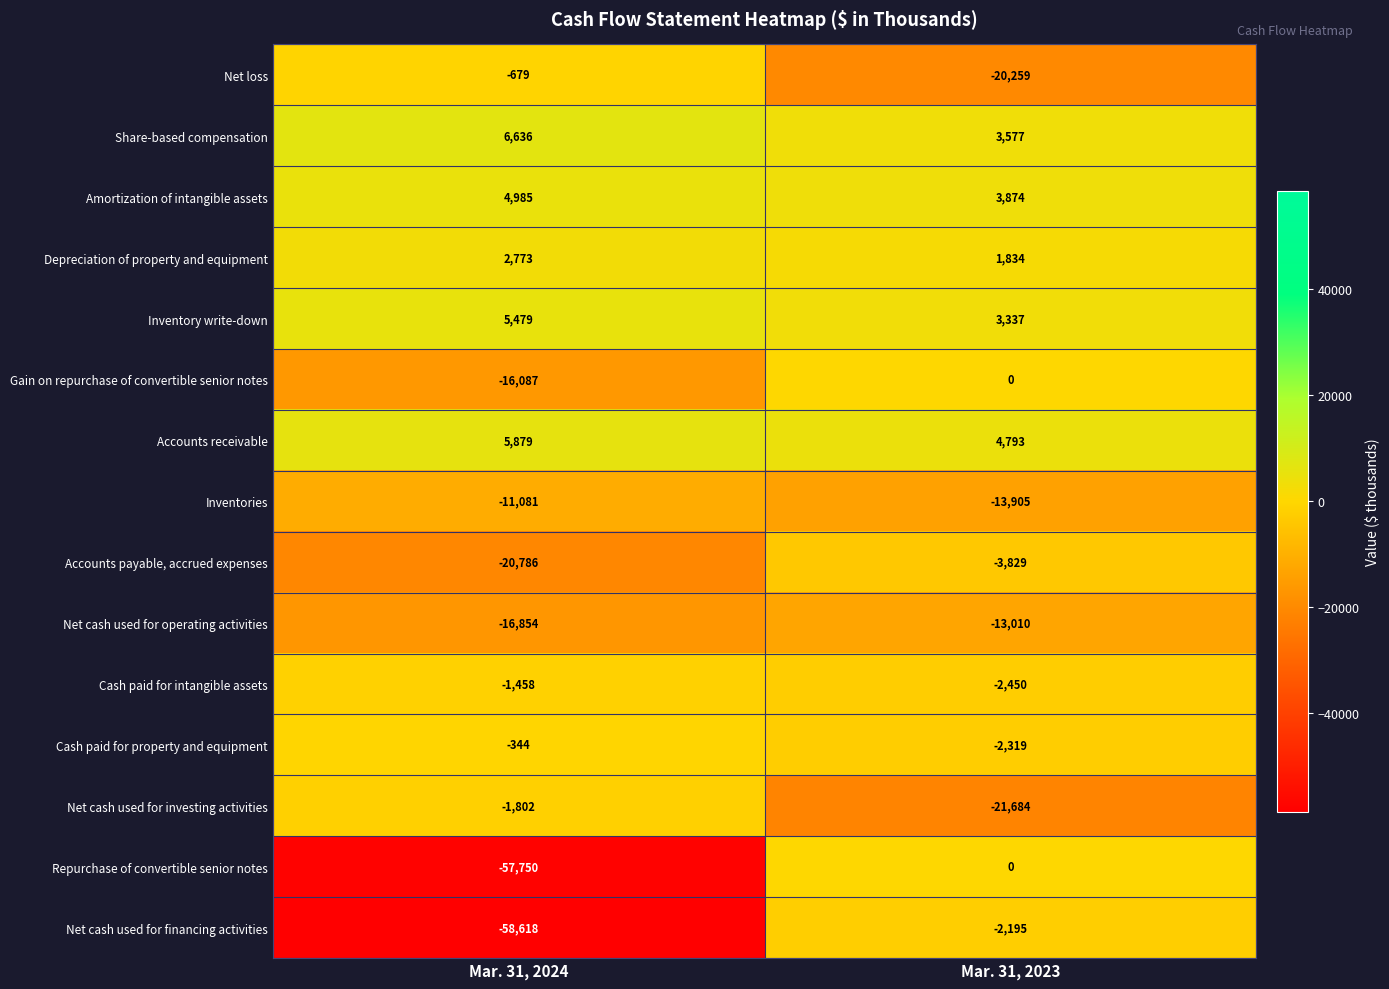

Reading left to right, what are all the values shown in this chart?

Net loss: -679	-20259
Share-based compensation: 6636	3577
Amortization of intangible assets: 4985	3874
Depreciation of property and equipment: 2773	1834
Inventory write-down: 5479	3337
Gain on repurchase of convertible senior notes: -16087	0
Accounts receivable: 5879	4793
Inventories: -11081	-13905
Accounts payable, accrued expenses: -20786	-3829
Net cash used for operating activities: -16854	-13010
Cash paid for intangible assets: -1458	-2450
Cash paid for property and equipment: -344	-2319
Net cash used for investing activities: -1802	-21684
Repurchase of convertible senior notes: -57750	0
Net cash used for financing activities: -58618	-2195